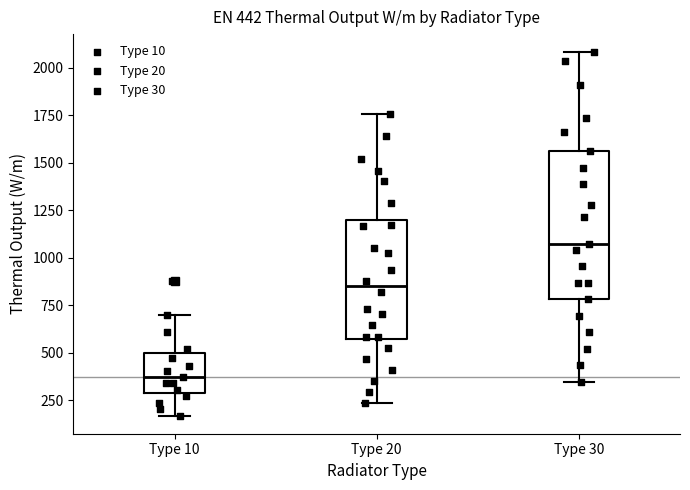

Which box has the lowest median line?

Type 10